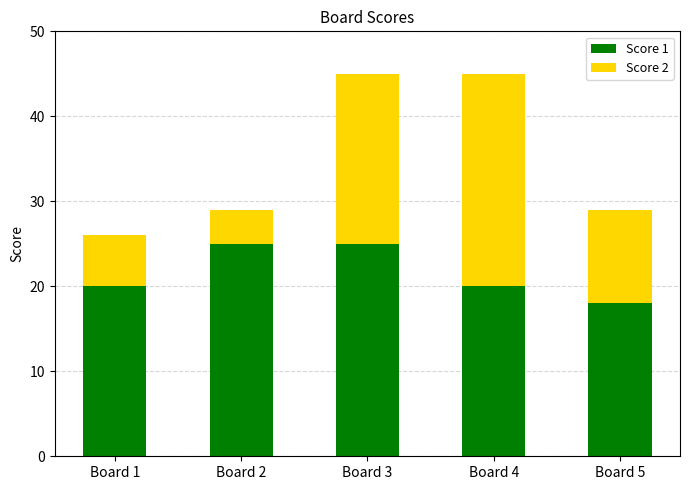

How many bars are there in total?

5